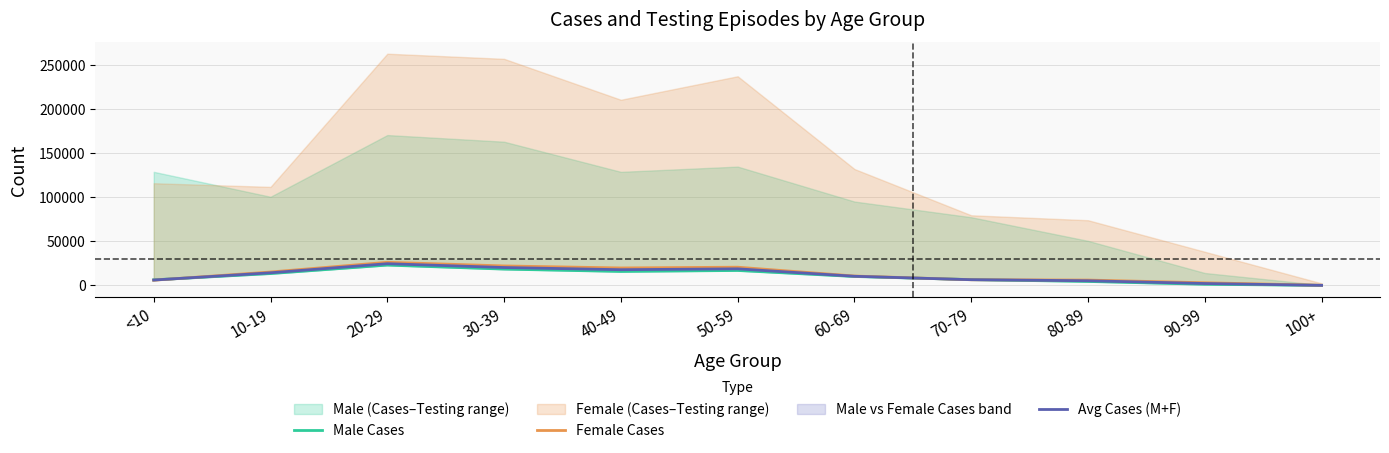

Which series changed the most between 10-19 and 60-69?

Female Cases